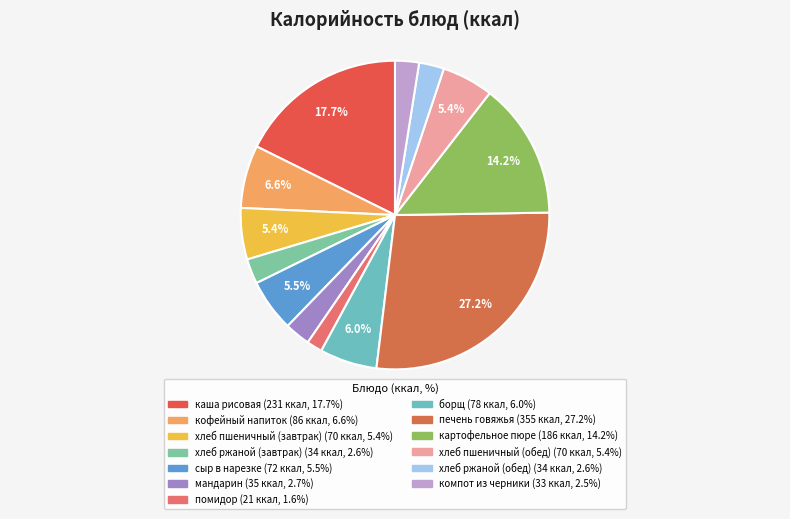

Which category has the biggest portion of the pie?

печень говяжья